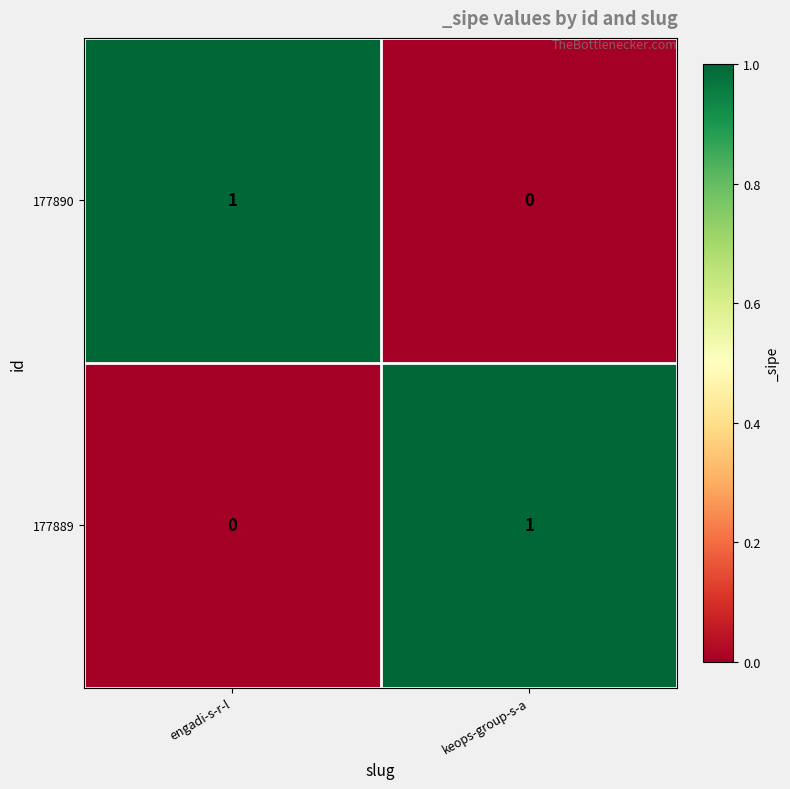

Rank the series at keops-group-s-a from highest to lowest value.

177889, 177890